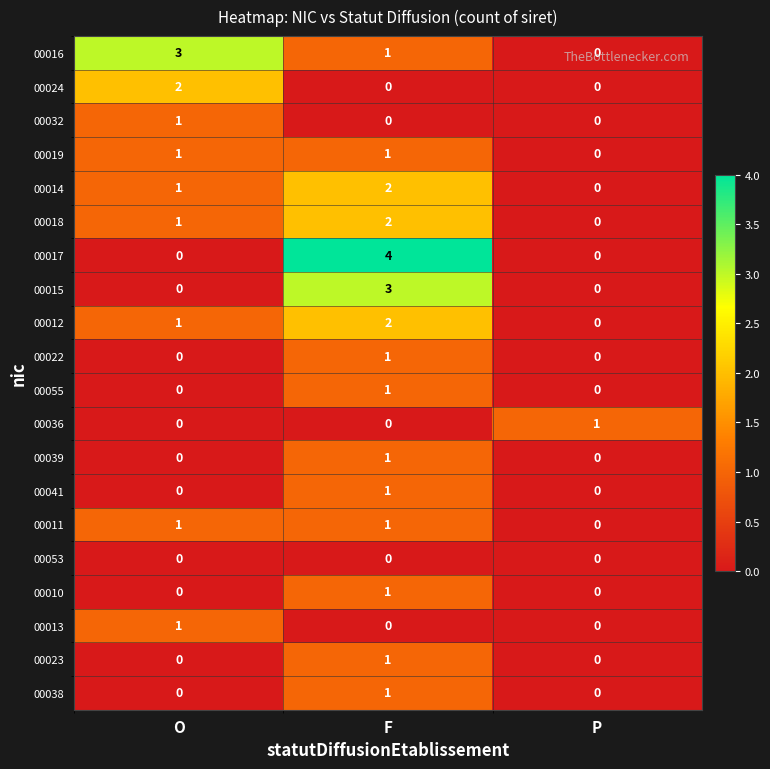

Is the value of 00019 at F greater than the value of 00016 at O?

No